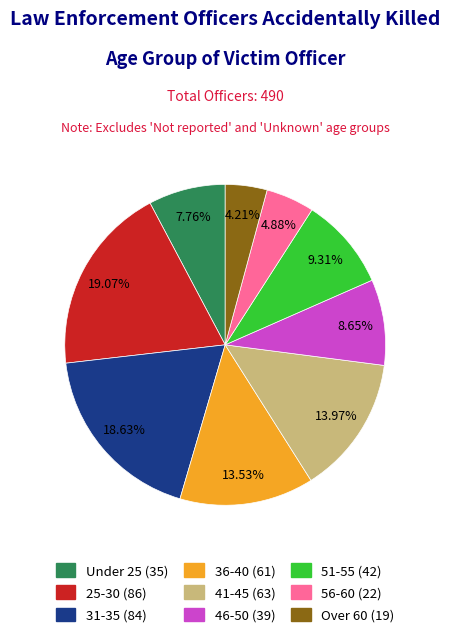

To the nearest percent, what percentage of the pie is Under 25?

8%